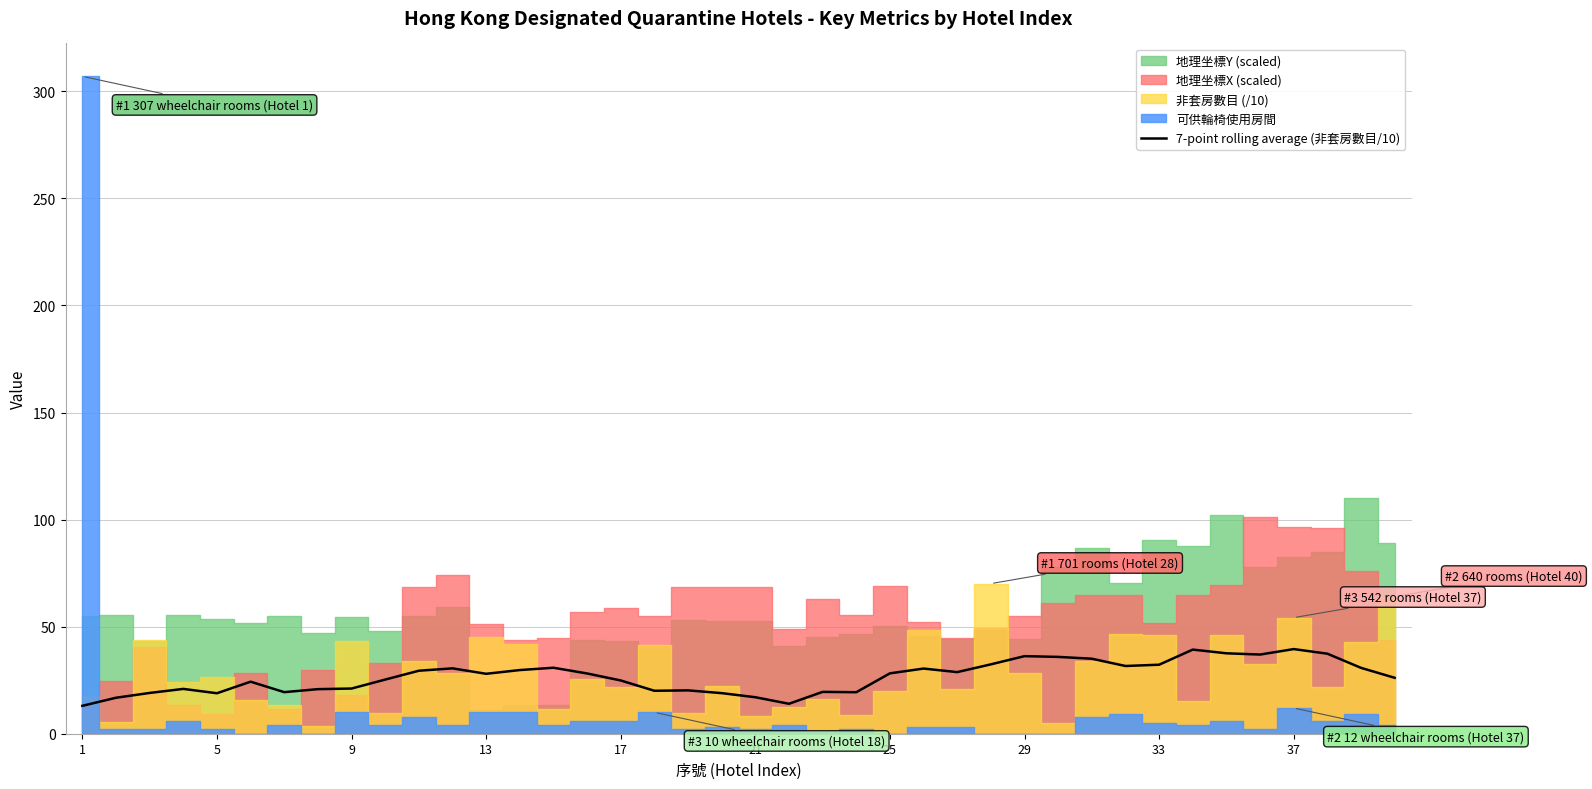

The 7-point rolling average (非套房數目/10) series shows 14.5 at 17. True or false?

False